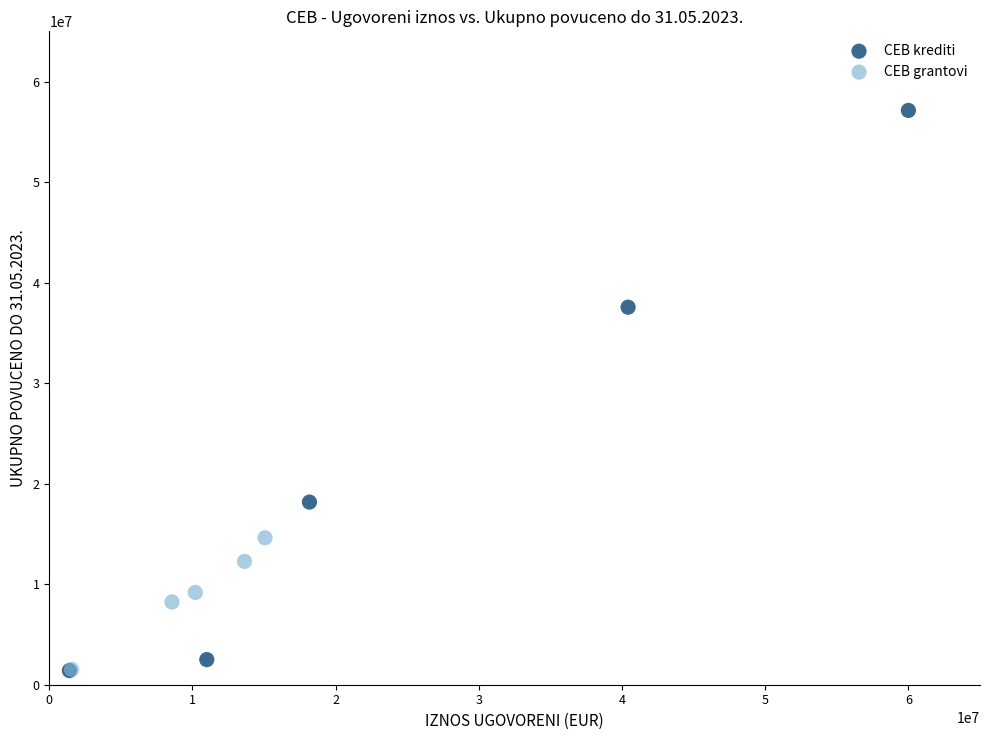

Which series reaches the maximum Y coordinate?

CEB krediti